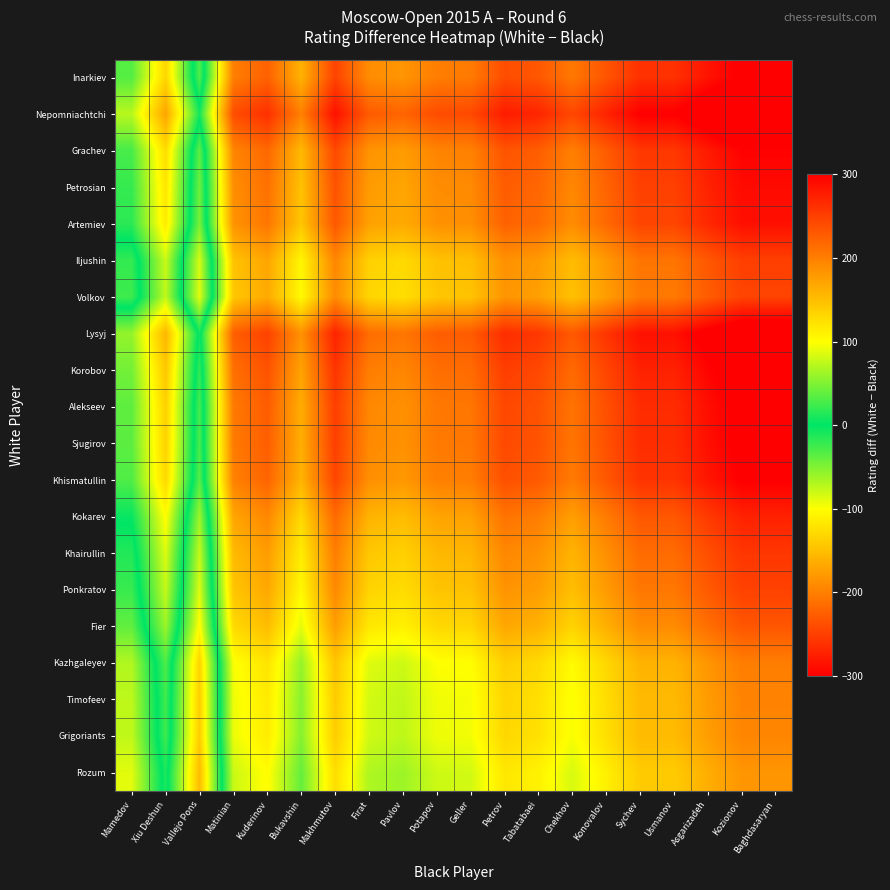

Rank the series by their maximum value, from lowest to highest.

Rozum, Grigoriants, Timofeev, Kazhgaleyev, Fier, Volkov, Ponkratov, Iljushin, Khairullin, Kokarev, Artemiev, Petrosian, Grachev, Khismatullin, Inarkiev, Sjugirov, Alekseev, Korobov, Lysyj, Nepomniachtchi